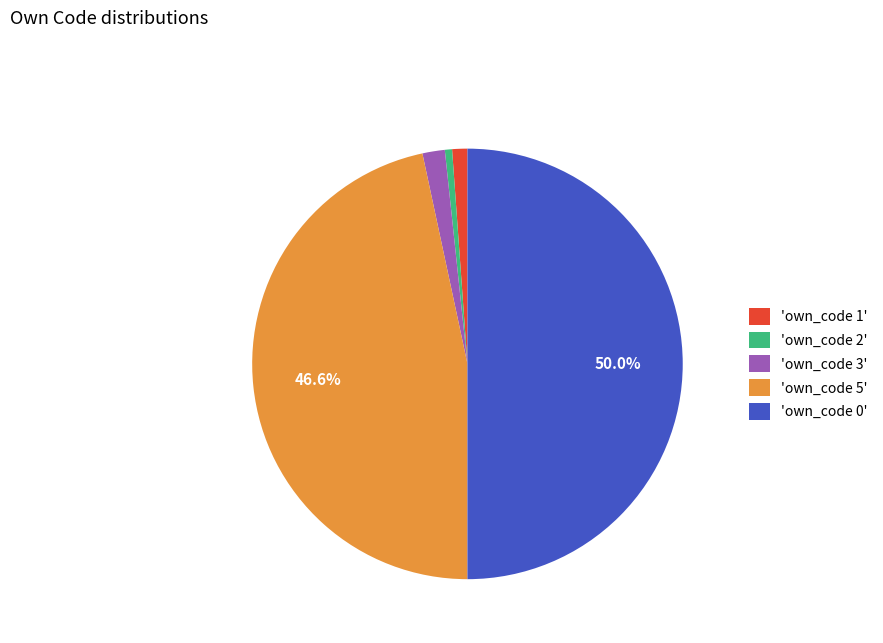

To the nearest percent, what is the average slice percentage?

20%